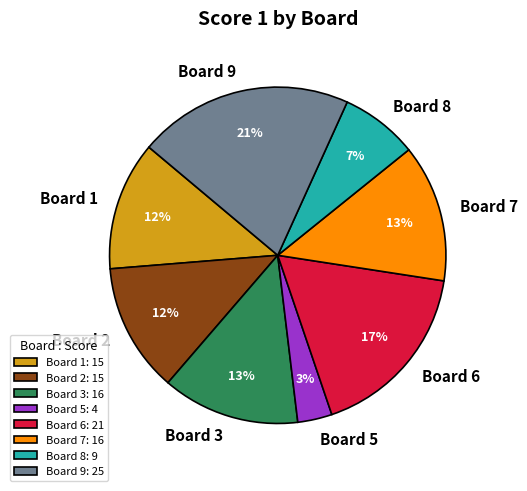

Between Board 2 and Board 5, which is larger?

Board 2